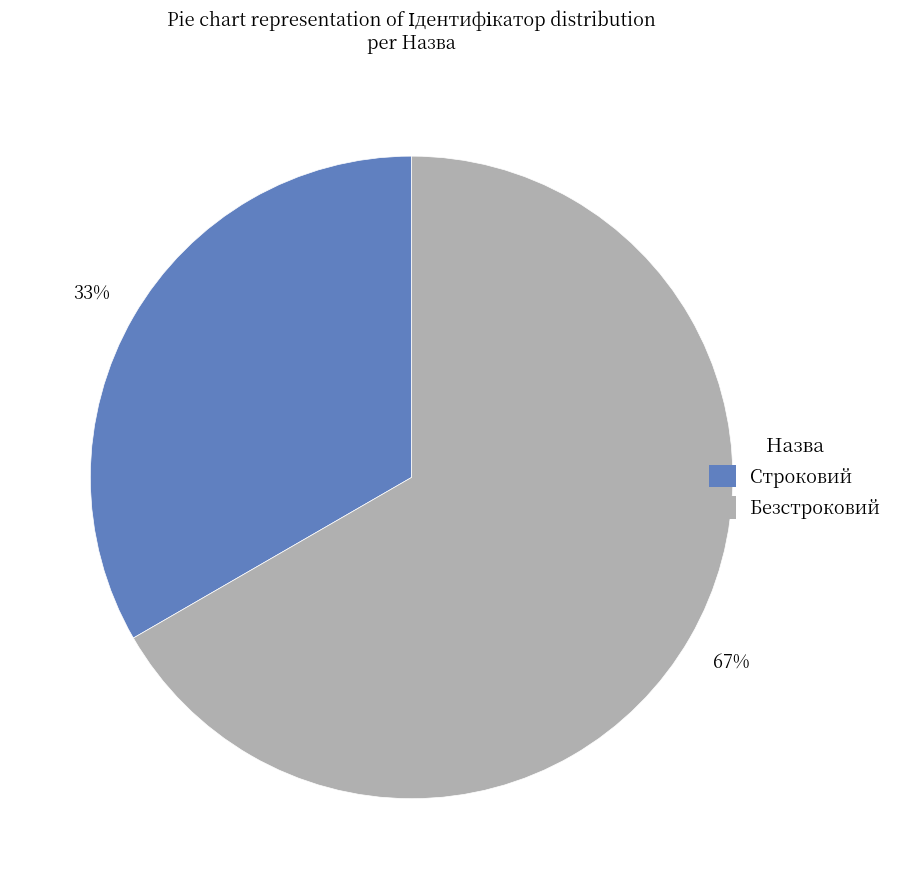

Which category has the smallest portion of the pie?

Строковий